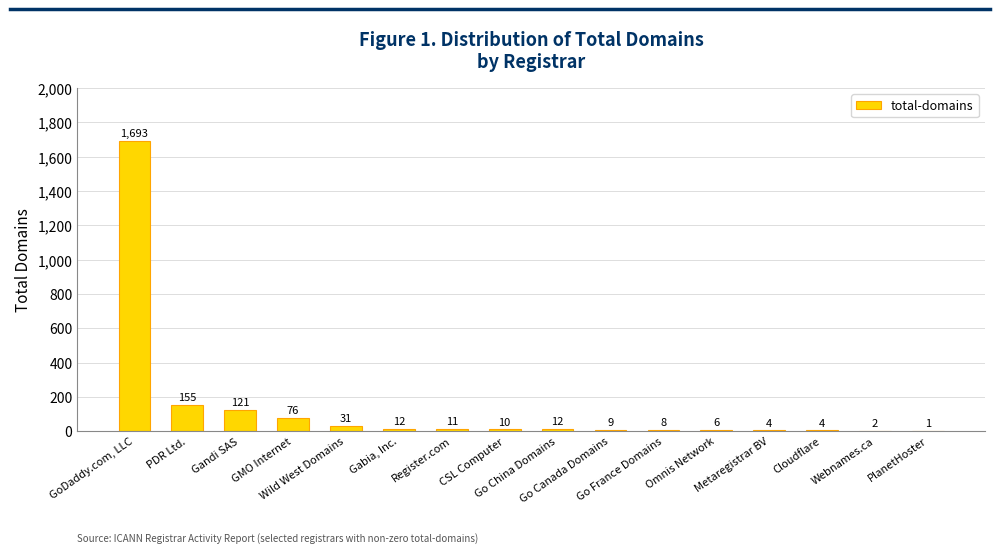

Are the bars grouped side by side (vs. stacked)?

No